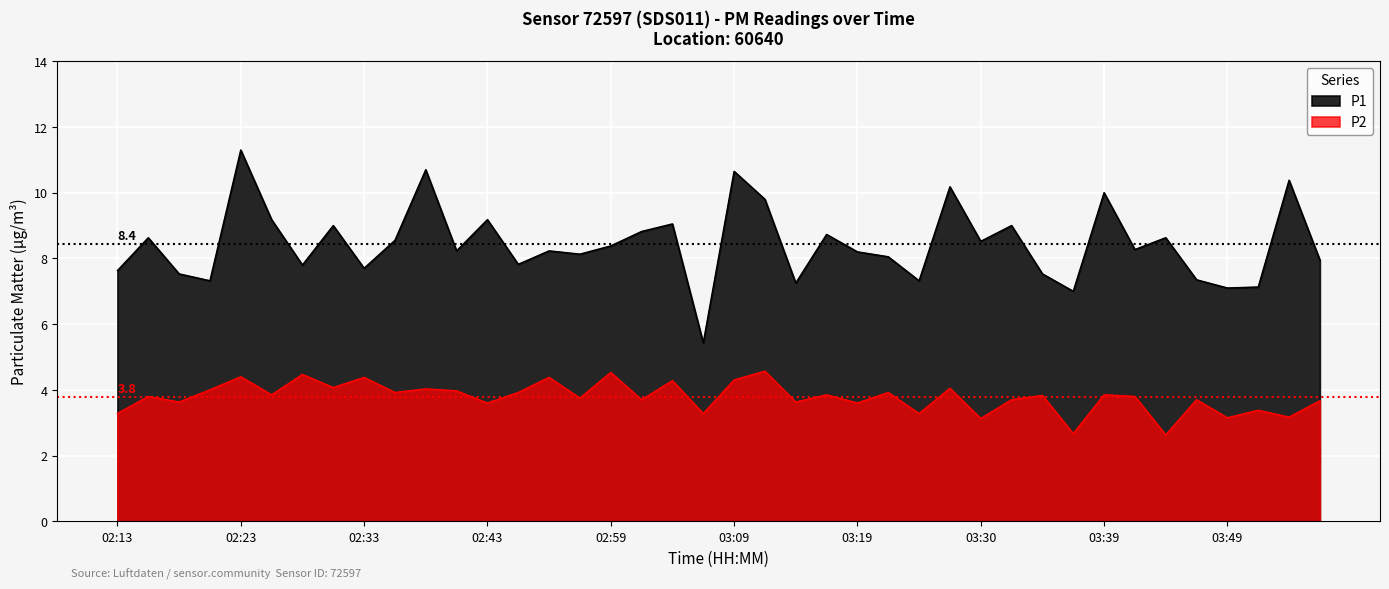

Reading right to left, transcribe all the data shown in this chart.

P1: 8.0	10.4	7.1	7.1	7.3	8.6	8.3	10.0	7.0	7.5	9.0	8.5	10.2	7.3	8.1	8.2	8.7	7.2	9.8	10.7	5.4	9.1	8.8	8.4	8.1	8.2	7.8	9.2	8.2	10.7	8.6	7.7	9.0	7.8	9.2	11.3	7.3	7.5	8.6	7.6
P2: 3.7	3.2	3.4	3.1	3.7	2.6	3.8	3.9	2.7	3.8	3.7	3.1	4.0	3.3	3.9	3.6	3.9	3.6	4.6	4.3	3.3	4.3	3.7	4.5	3.8	4.4	3.9	3.6	4.0	4.0	3.9	4.4	4.1	4.5	3.9	4.4	4.0	3.6	3.8	3.3